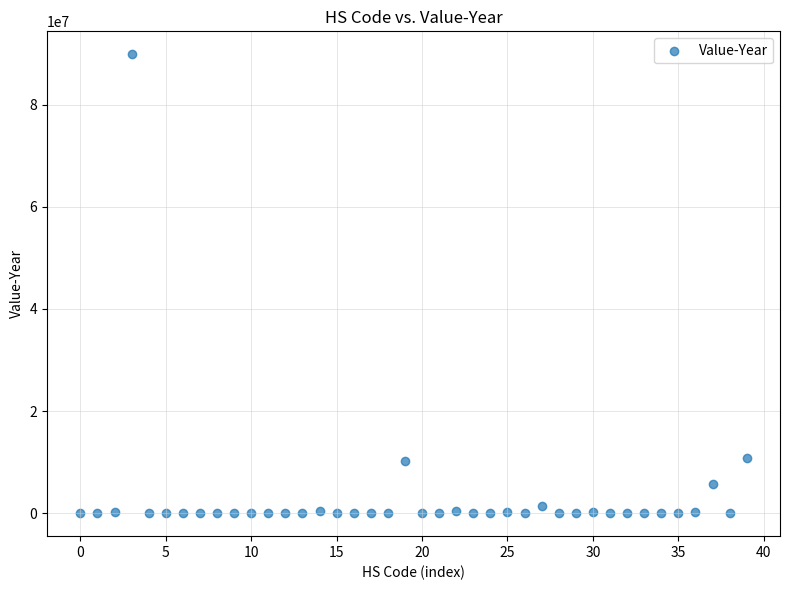

What is the range of Y values (max minus min)?

89871964